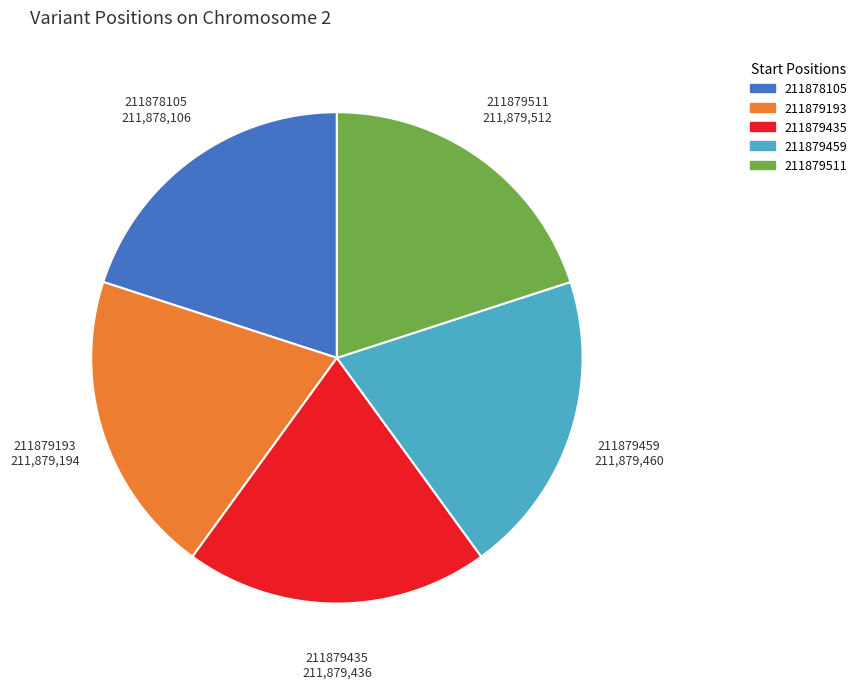

Approximately how many times larger is the value at 211879193 compared to 211879511?

1.0